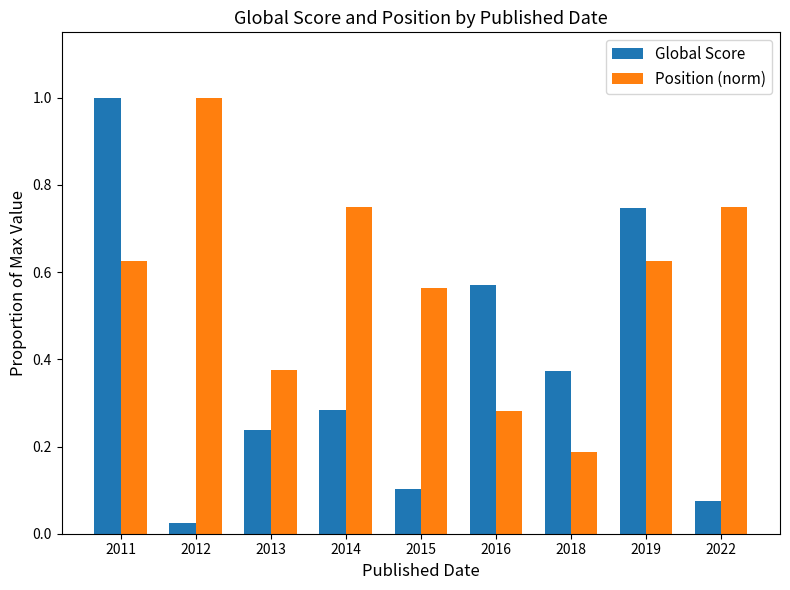

Rank the categories by Global Score value from lowest to highest.

2012, 2022, 2015, 2013, 2014, 2018, 2016, 2019, 2011